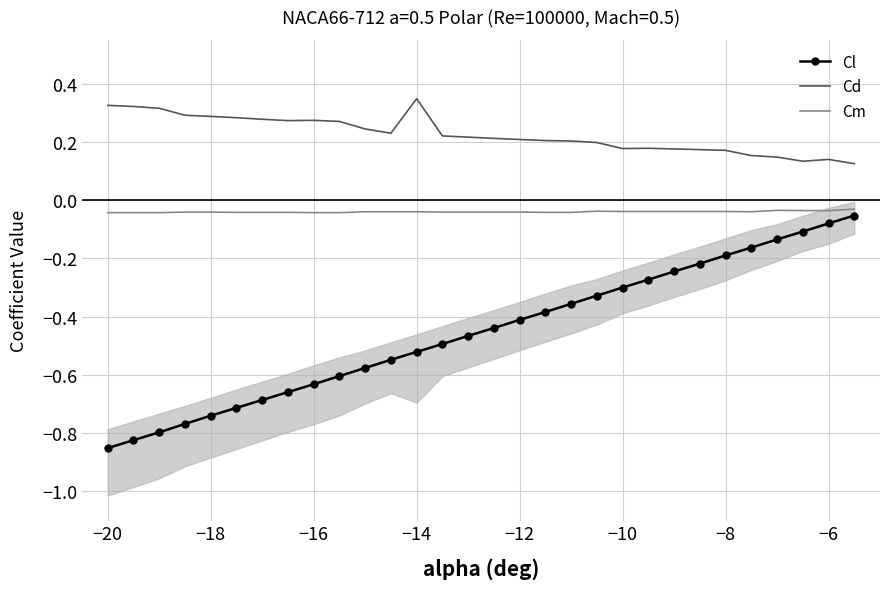

True or false: Cd and Cl intersect in this chart.

False